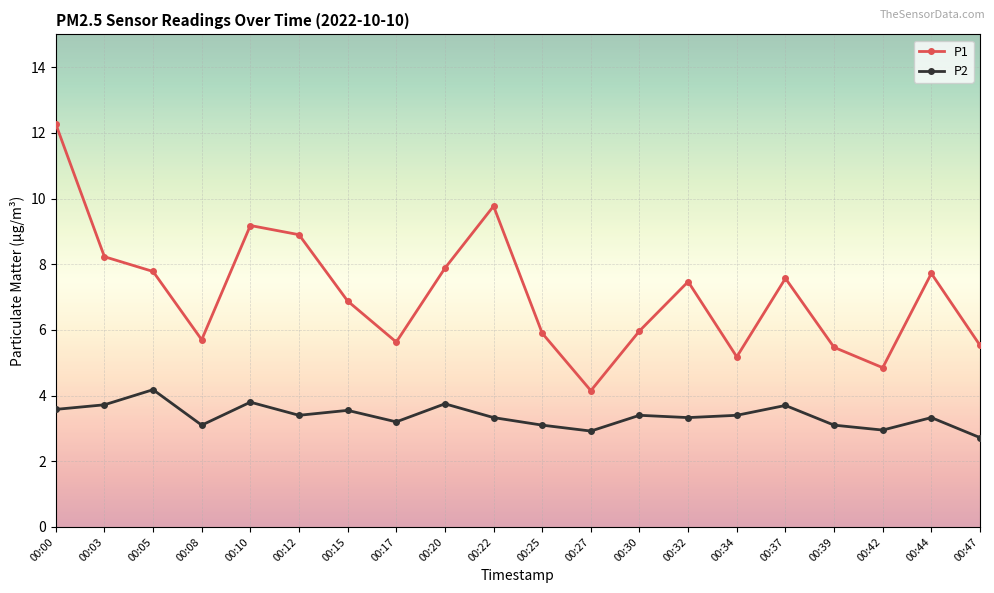

How many distinct data groups are displayed?

2